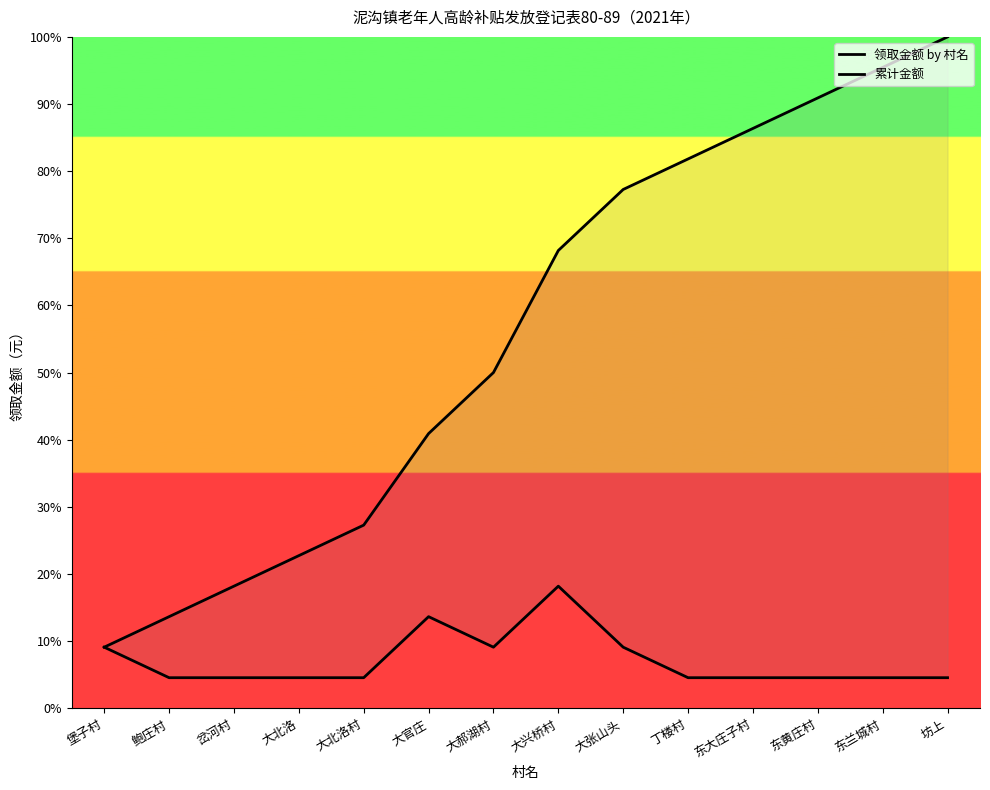

What is the sum of the 累计金额 values at 东黄庄村 and 岔河村?

109.1